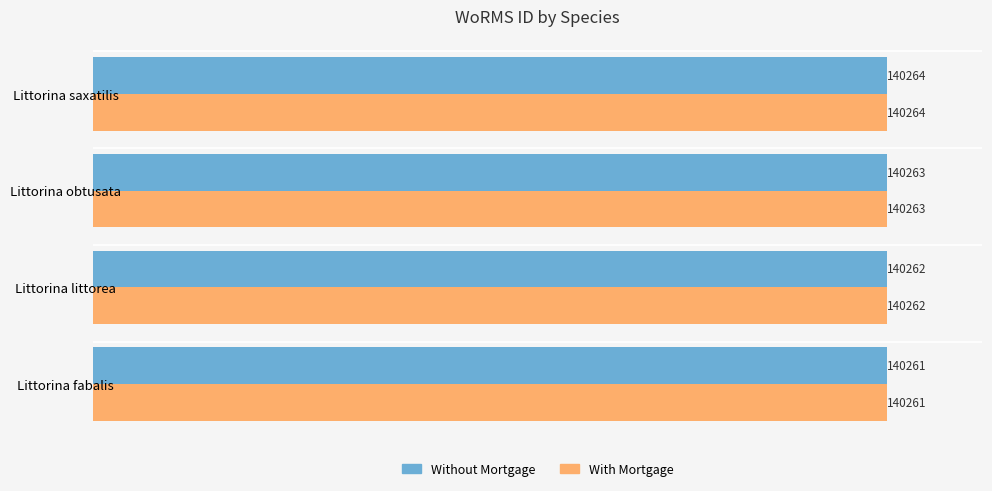

What is the difference between the maximum and minimum values in the With Mortgage series?

3